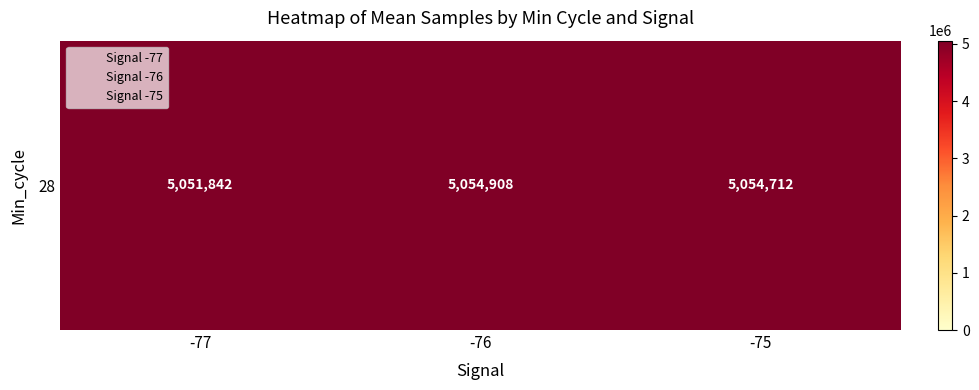

List the labels in order of value, largest first.

-76, -75, -77